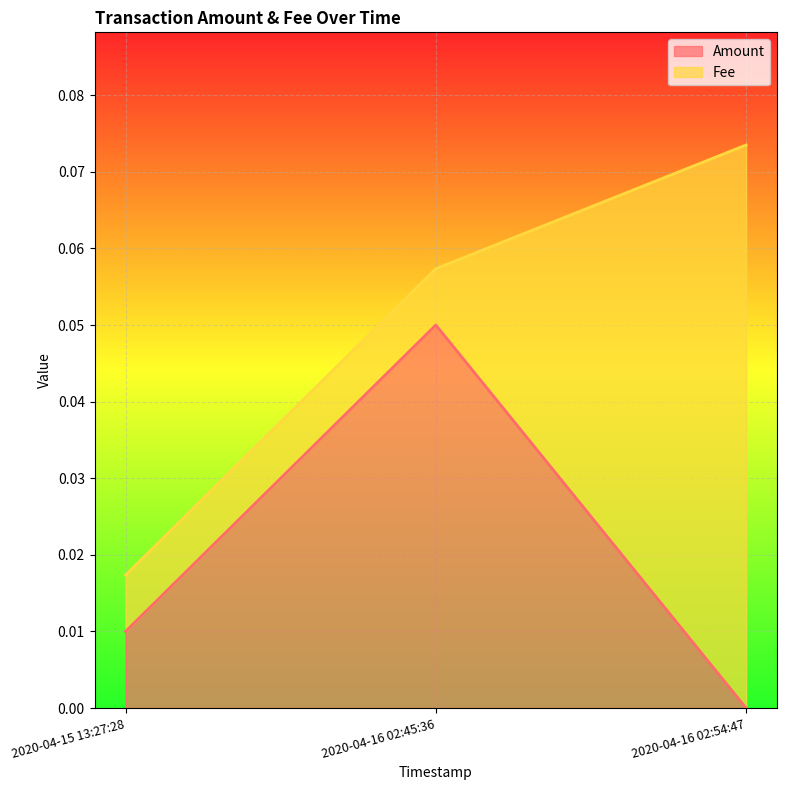

What is the maximum value shown in the chart?

0.1